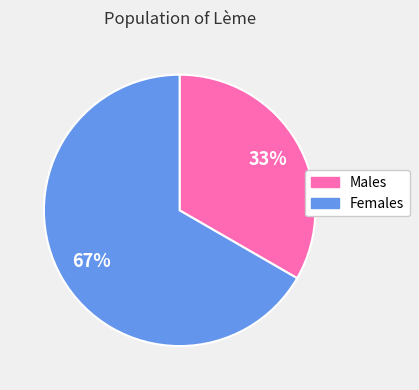

Does Females represent more than half of the total?

Yes